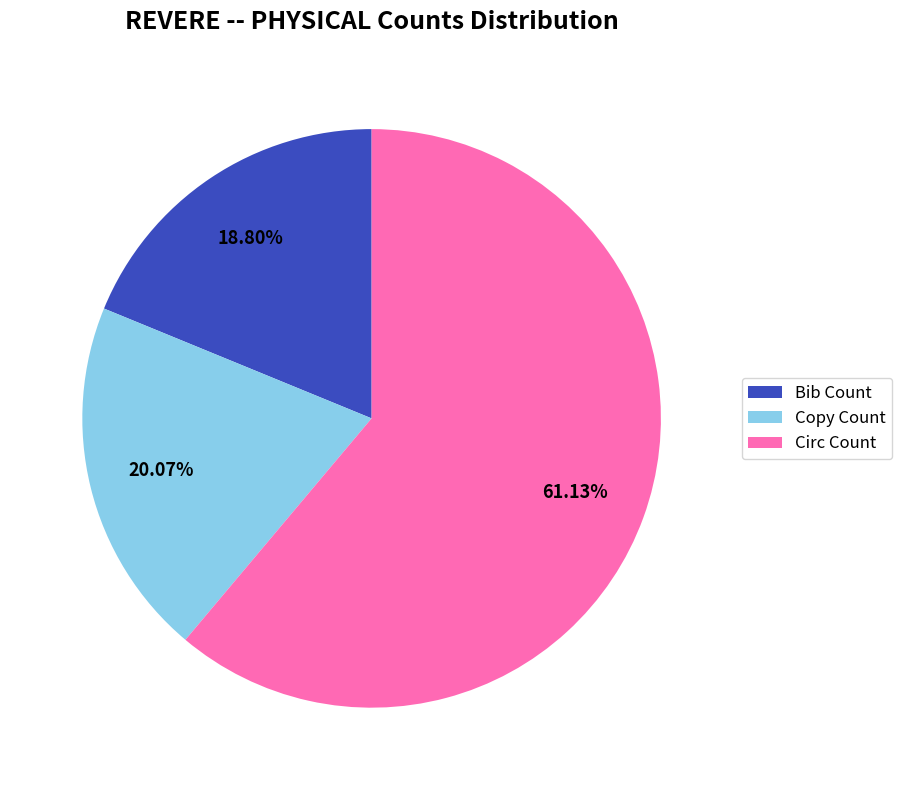

Between Circ Count and Bib Count, which is larger?

Circ Count